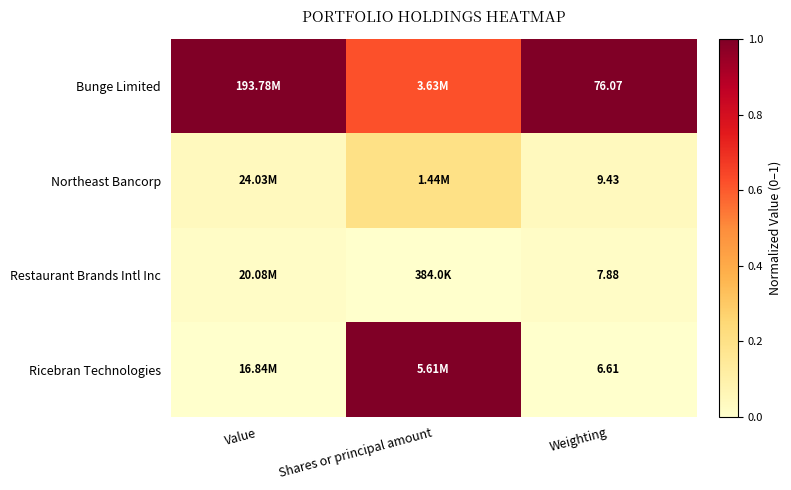

At Weighting, list the series in order from largest to smallest.

Bunge Limited, Northeast Bancorp, Restaurant Brands Intl Inc, Ricebran Technologies